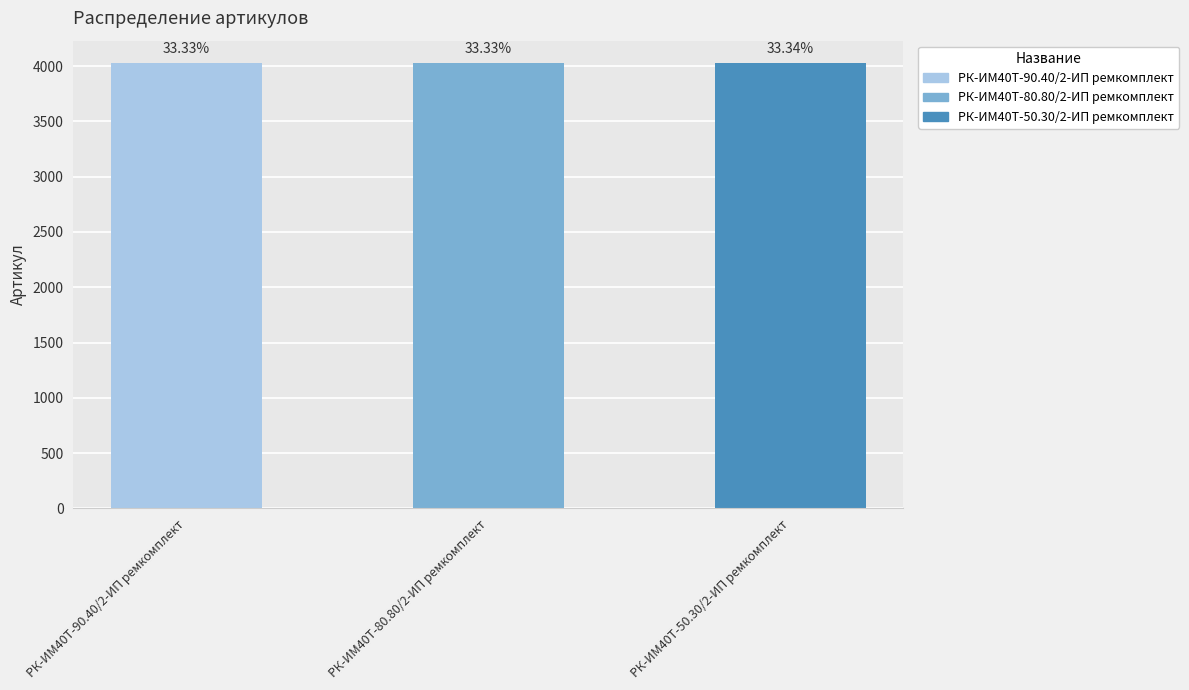

List the labels in order of value, smallest first.

РК-ИМ40T-90.40/2-ИП ремкомплект, РК-ИМ40T-80.80/2-ИП ремкомплект, РК-ИМ40T-50.30/2-ИП ремкомплект